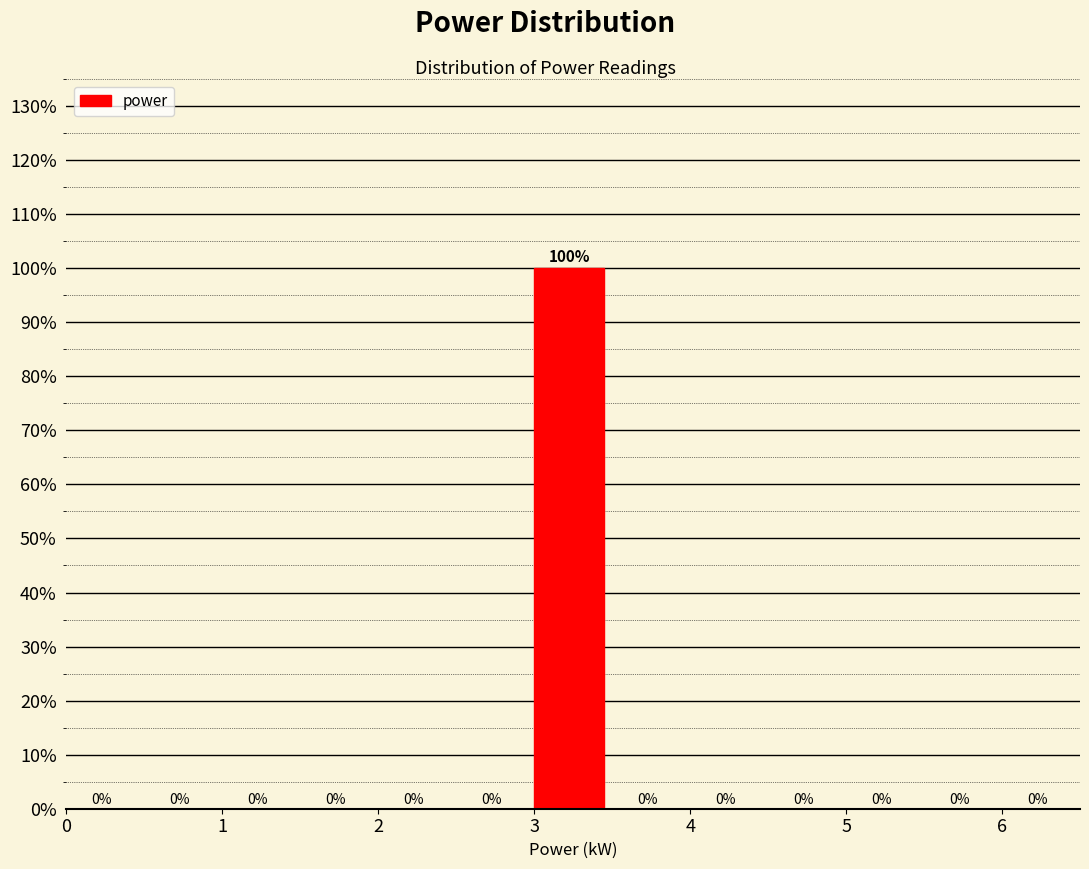

How tall is the bar that spans 3.0 to 3.5 on the x-axis?

100